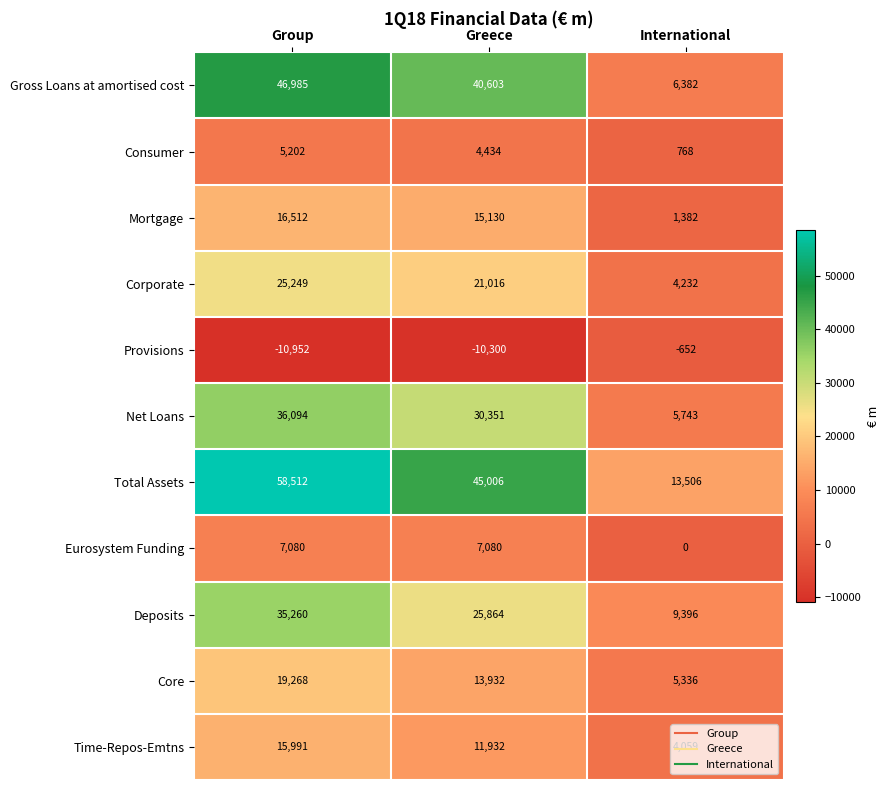

Which series changed the most between Group and International?

Total Assets